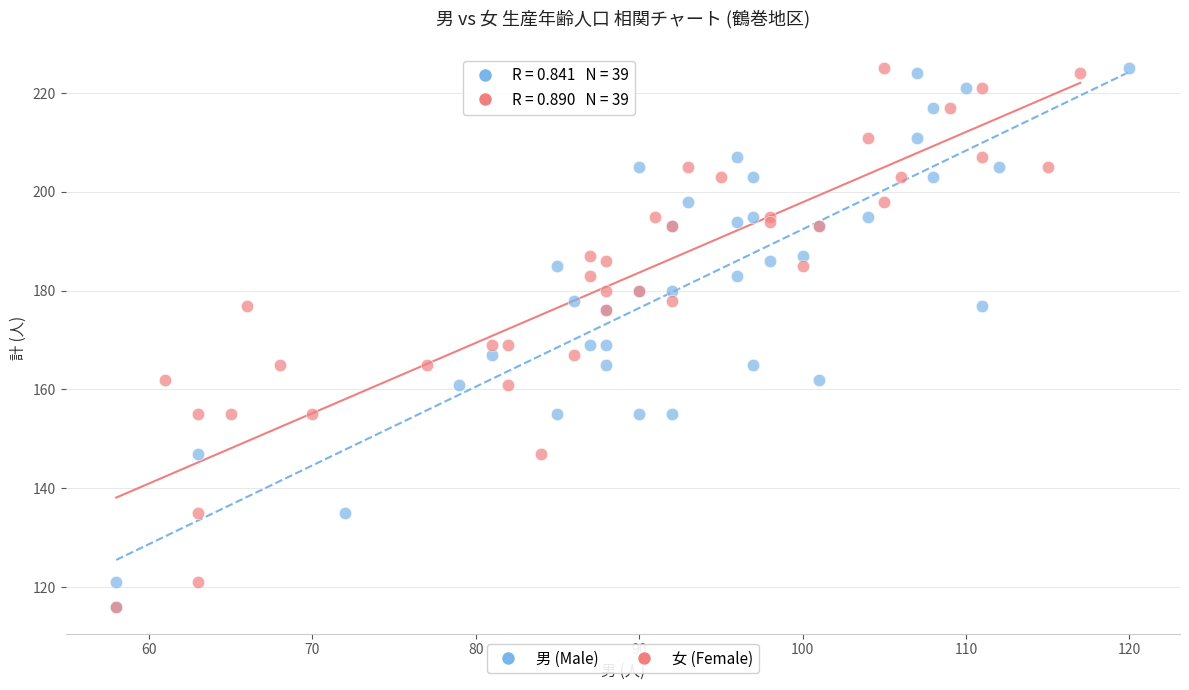

What are all the series names shown in the legend?

男 (Male), 女 (Female)